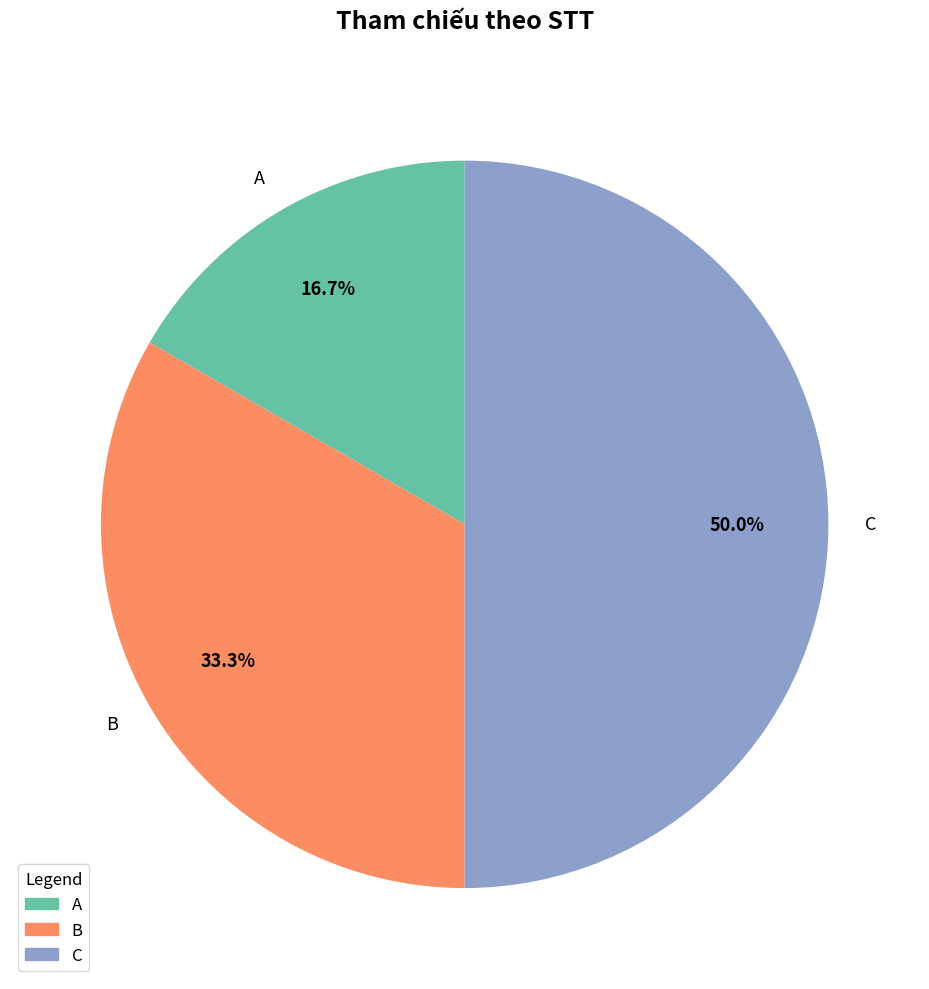

Rank the categories by value from lowest to highest.

A, B, C